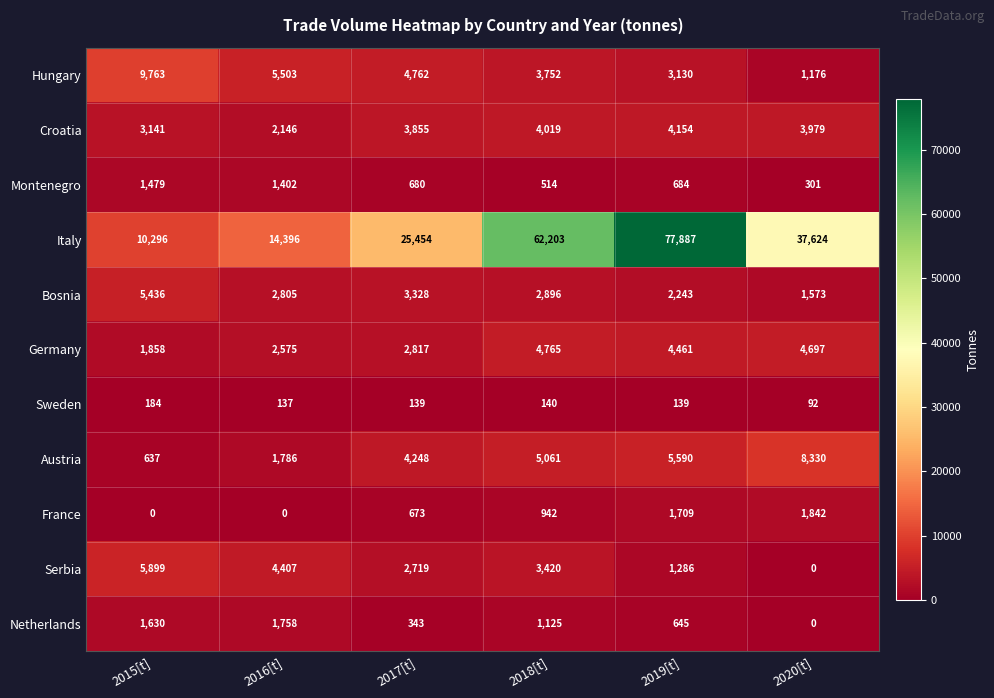

What is the lowest value of the Sweden series?

92